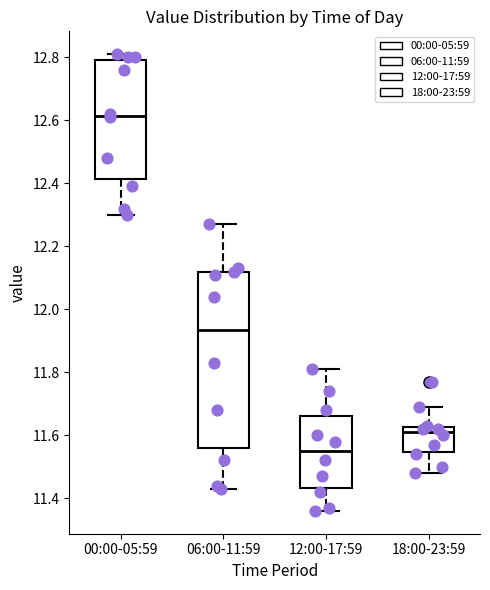

Reading left to right, transcribe this box plot: for each box, give where its median line is, the range the box spans, and where its two whiskers end, as read against the y-axis. The values are not printed on the chart, so give them approximately, as read against the axis.

00:00-05:59: median 12.62, box 12.42 to 12.80, whiskers 12.30 to 12.82
06:00-11:59: median 11.94, box 11.56 to 12.12, whiskers 11.44 to 12.28
12:00-17:59: median 11.56, box 11.44 to 11.66, whiskers 11.36 to 11.82
18:00-23:59: median 11.62 (just below the box's upper edge), box 11.54 to 11.62, whiskers 11.48 to 11.70